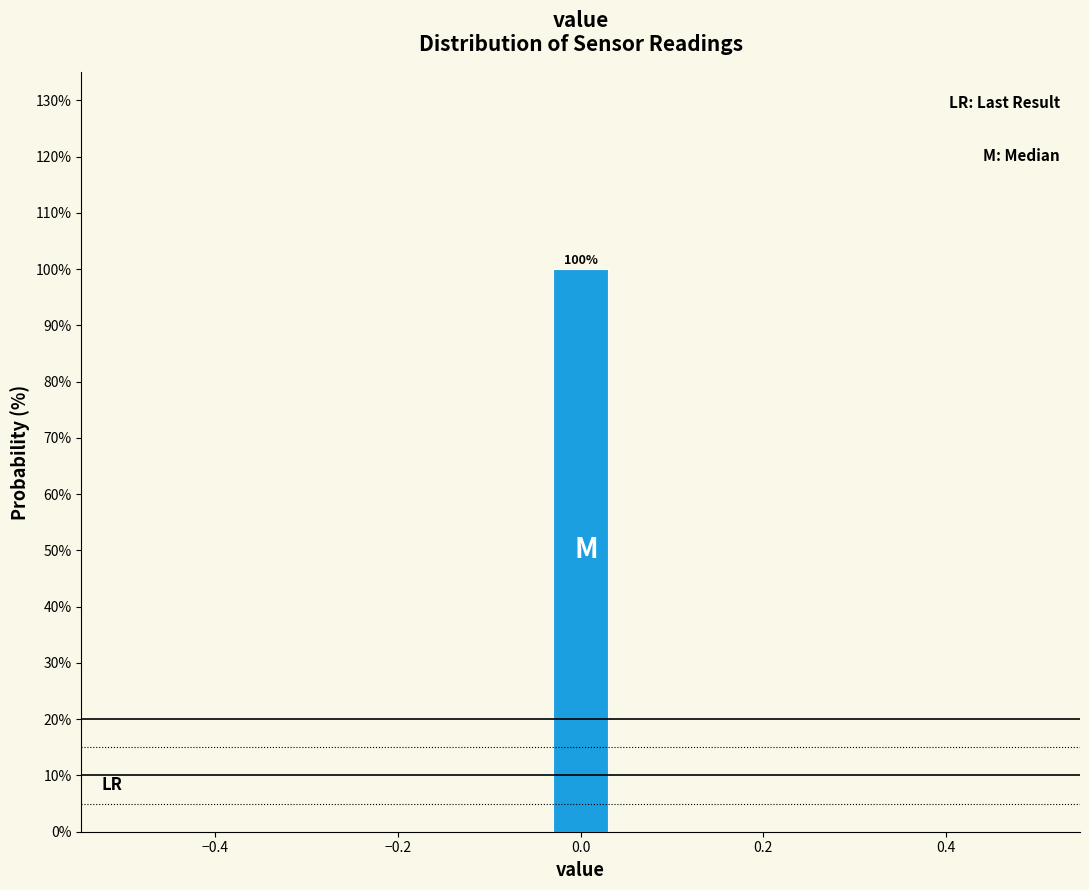

Read against the x-axis, roughly where is the centre of the tallest bar?

0.00